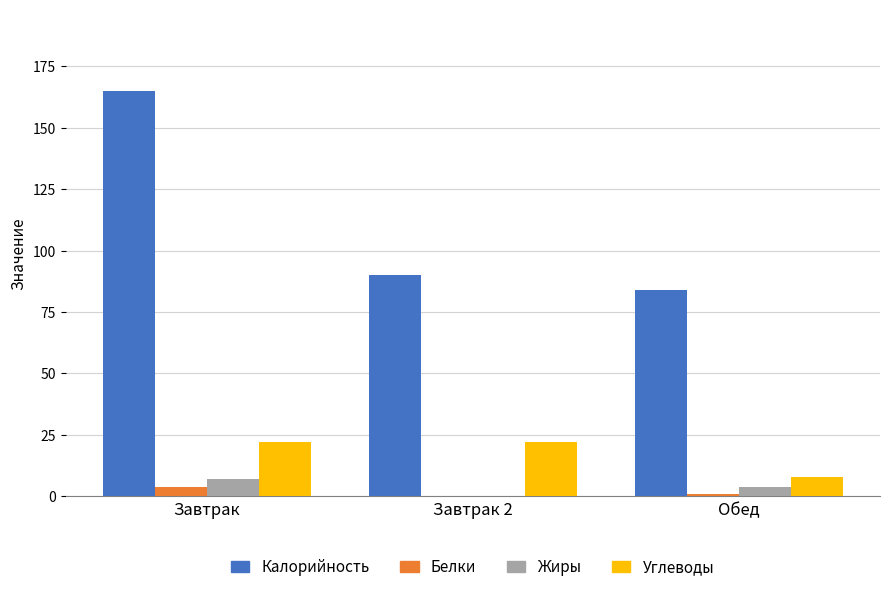

Is it true that Белки equals 0 at Завтрак 2?

True